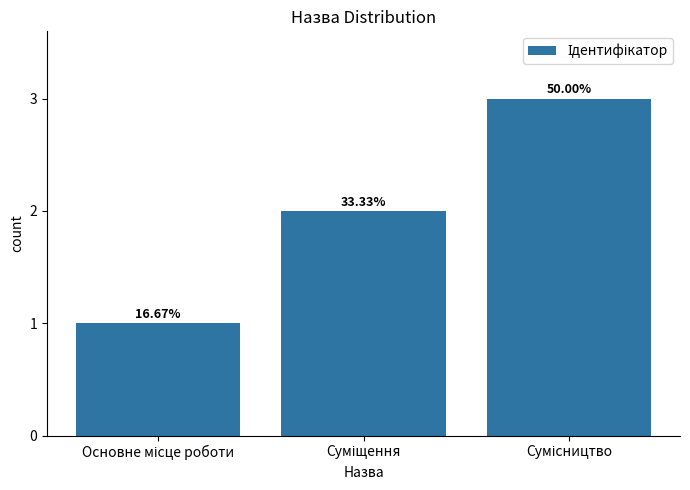

How many values are between 1 and 3?

3